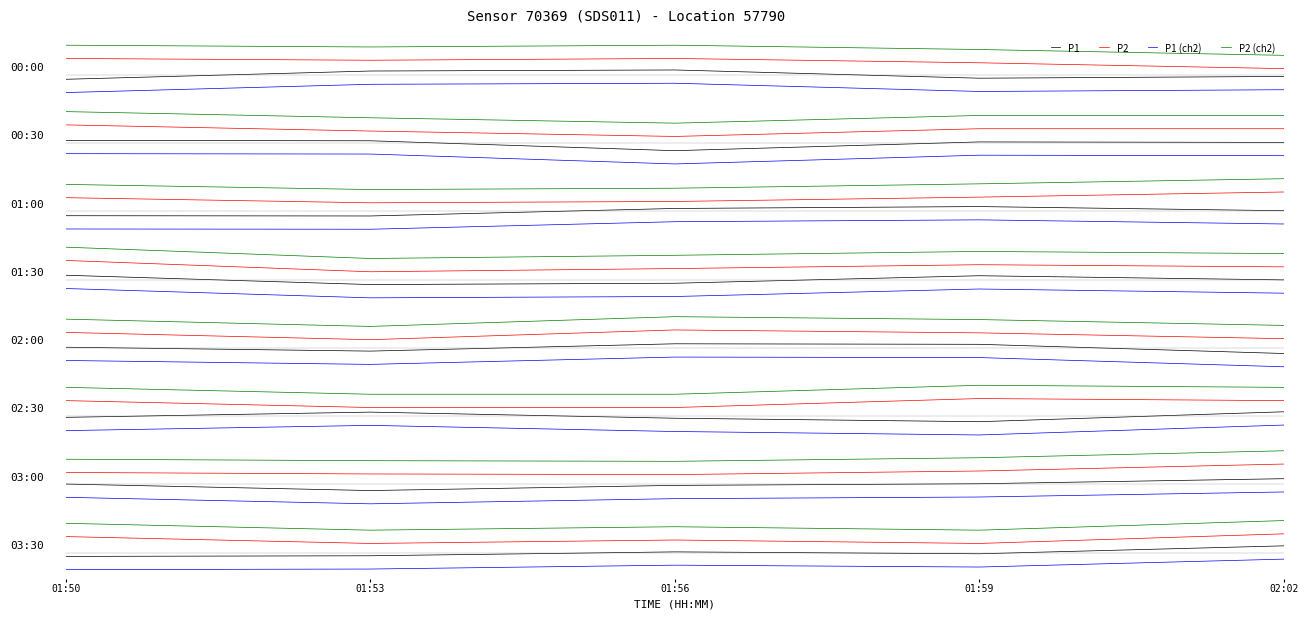

What is the label of the 3rd point from the left?

01:56